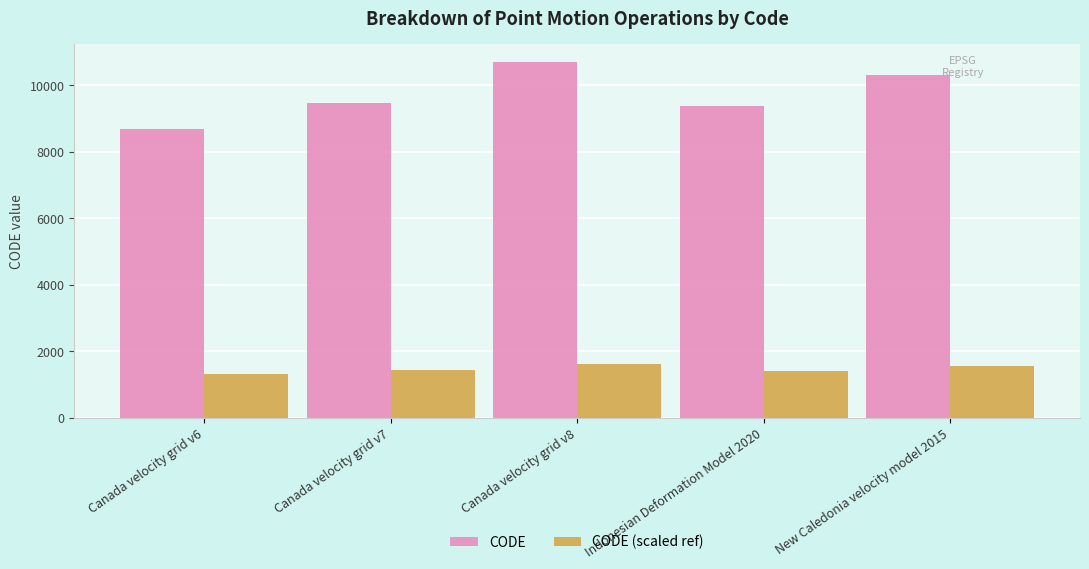

How many data points in CODE (scaled ref) are above 1422?

3